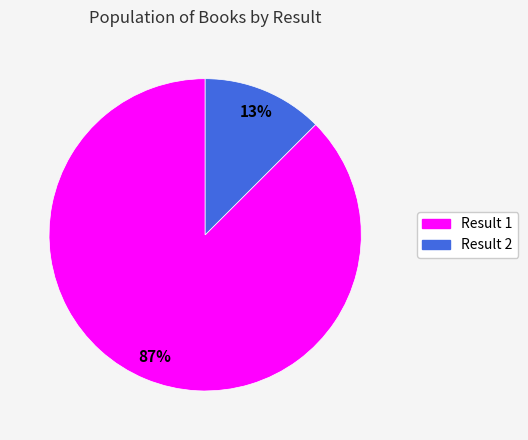

To the nearest percent, what is the average slice percentage?

50%